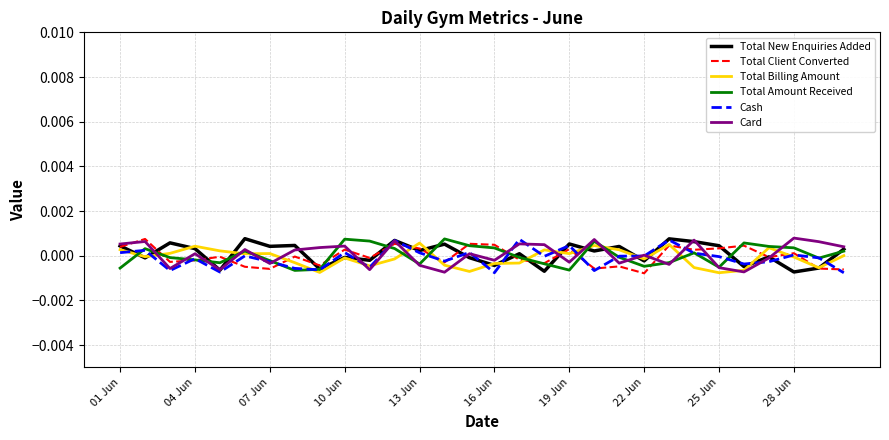

In Total Client Converted, how many points are lower than both neighbors (excluding endpoints)?

10